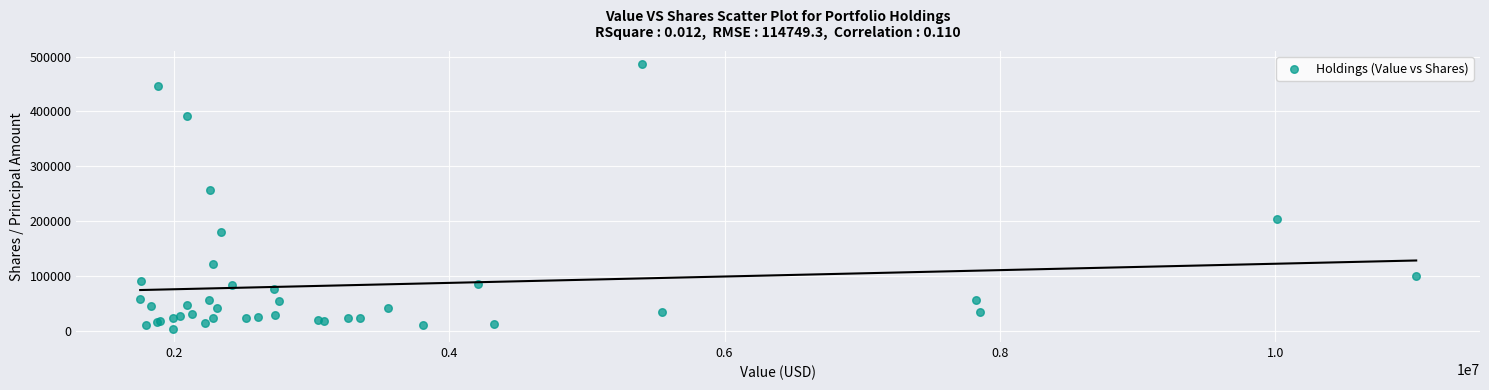

What Y value in the scatter plot is closest to 244701?

256031